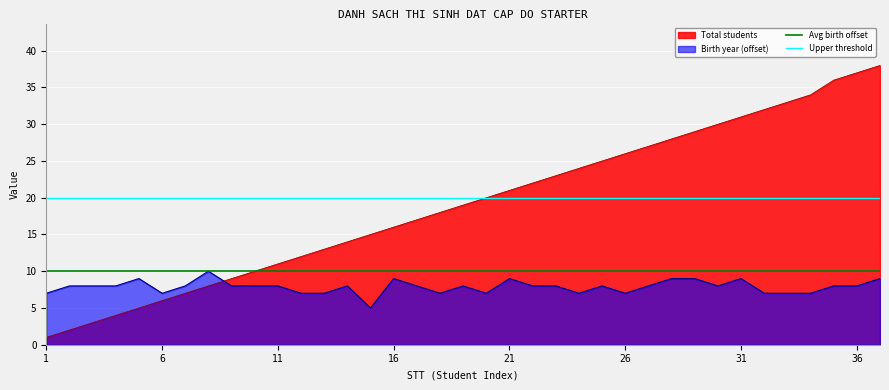

After their last crossing, which series has the higher values: Total students or Birth year (offset)?

Total students